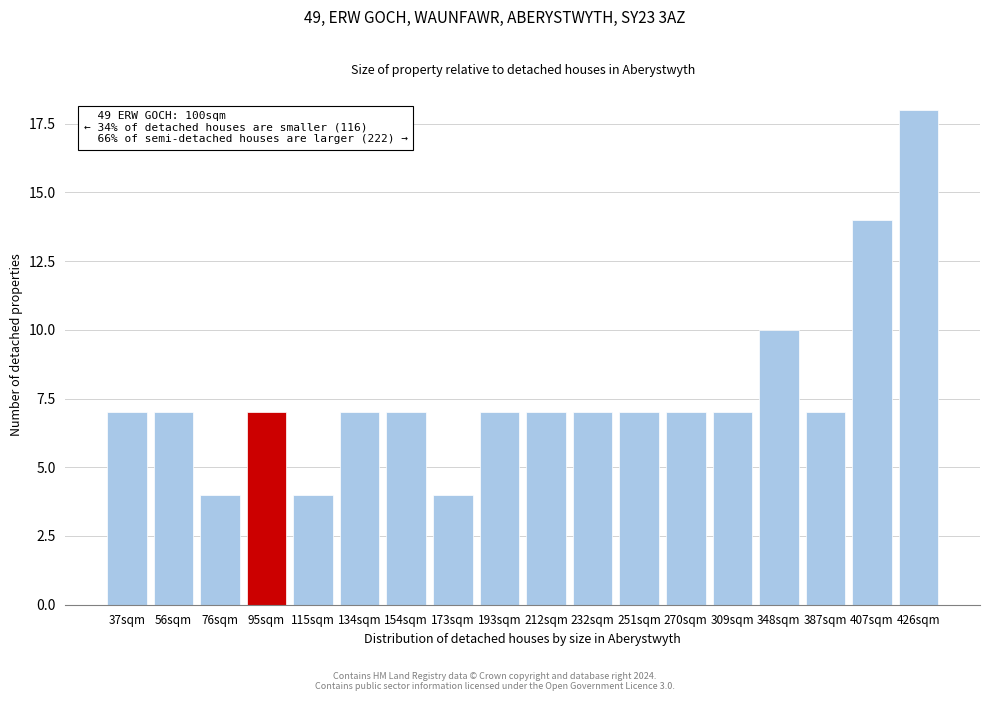

Reading left to right, what are all the values shown in this chart?

7	7	4	7	4	7	7	4	7	7	7	7	7	7	10	7	14	18